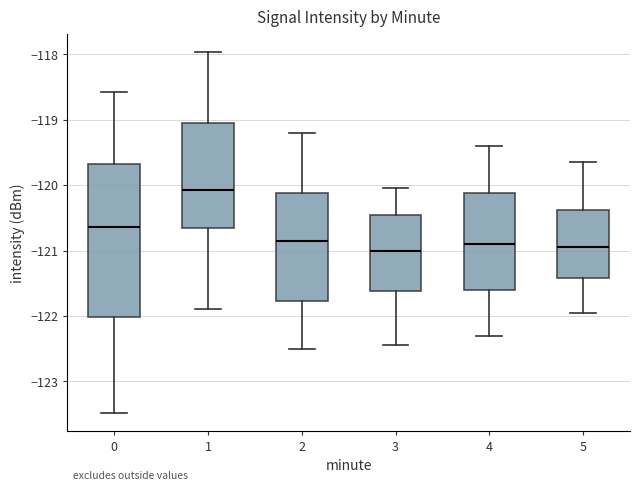

Reading left to right, transcribe this box plot: for each box, give where its median line is, the range the box spans, and where its two whiskers end, as read against the y-axis. The values are not printed on the chart, so give them approximately, as read against the axis.

0: median -120.6, box -122.0 to -119.7, whiskers -123.5 to -118.6
1: median -120.1, box -120.7 to -119.0, whiskers -121.9 to -118.0
2: median -120.8, box -121.8 to -120.1, whiskers -122.5 to -119.2
3: median -121.0, box -121.6 to -120.4, whiskers -122.4 to -120.0
4: median -120.9, box -121.6 to -120.1, whiskers -122.3 to -119.4
5: median -120.9, box -121.4 to -120.4, whiskers -121.9 to -119.6